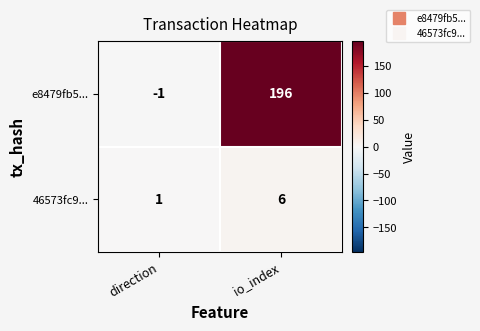

What is the approximate value of 46573fc9... at io_index?

6